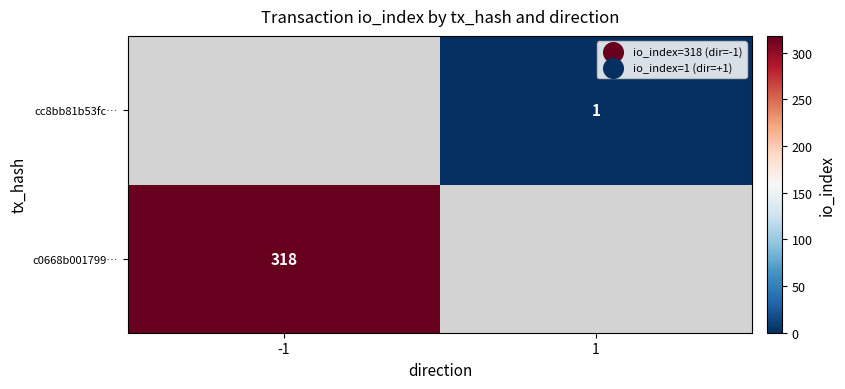

At which label does cc8bb81b53fc… reach its minimum?

-1